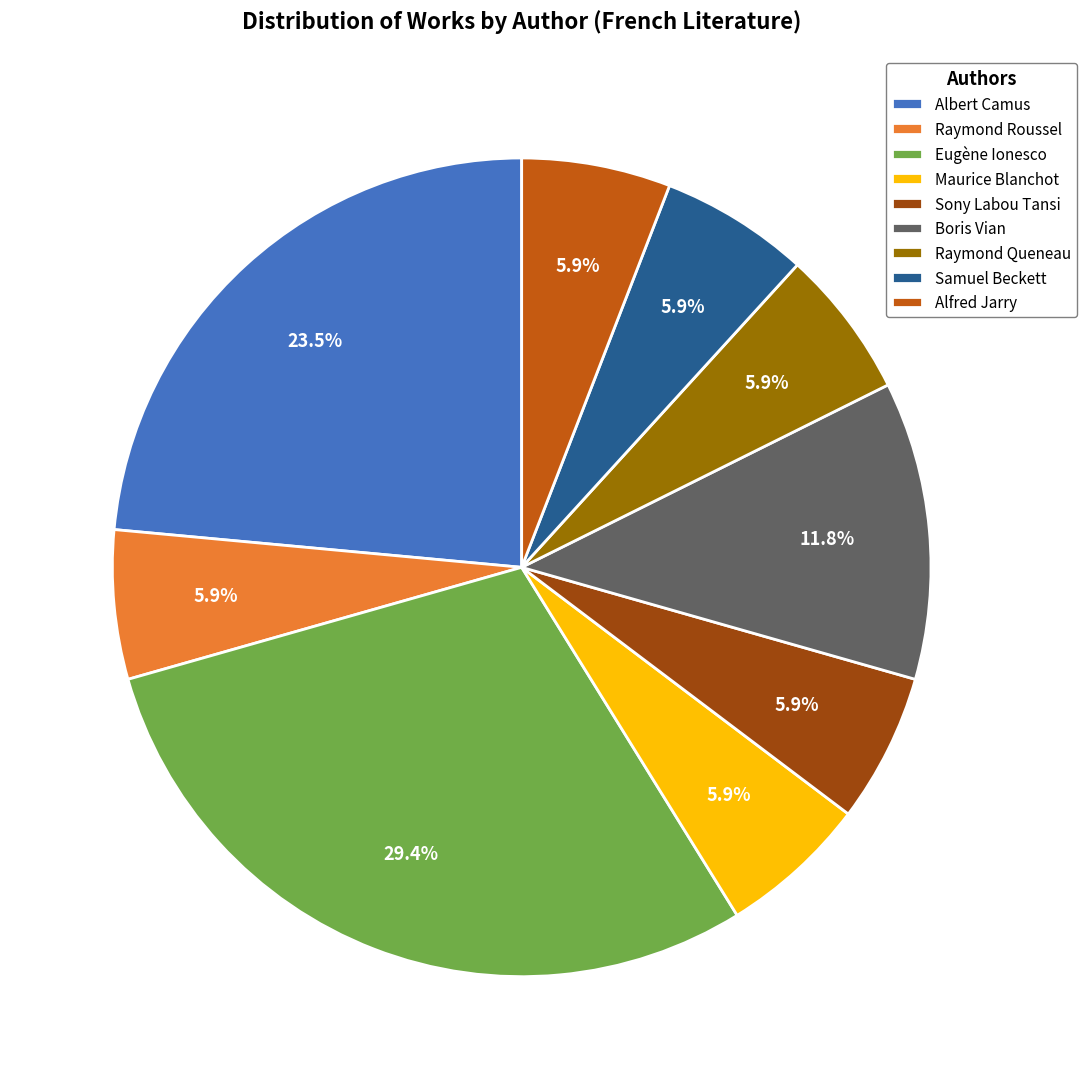

Do Maurice Blanchot and Eugène Ionesco together represent more than half of the pie?

No